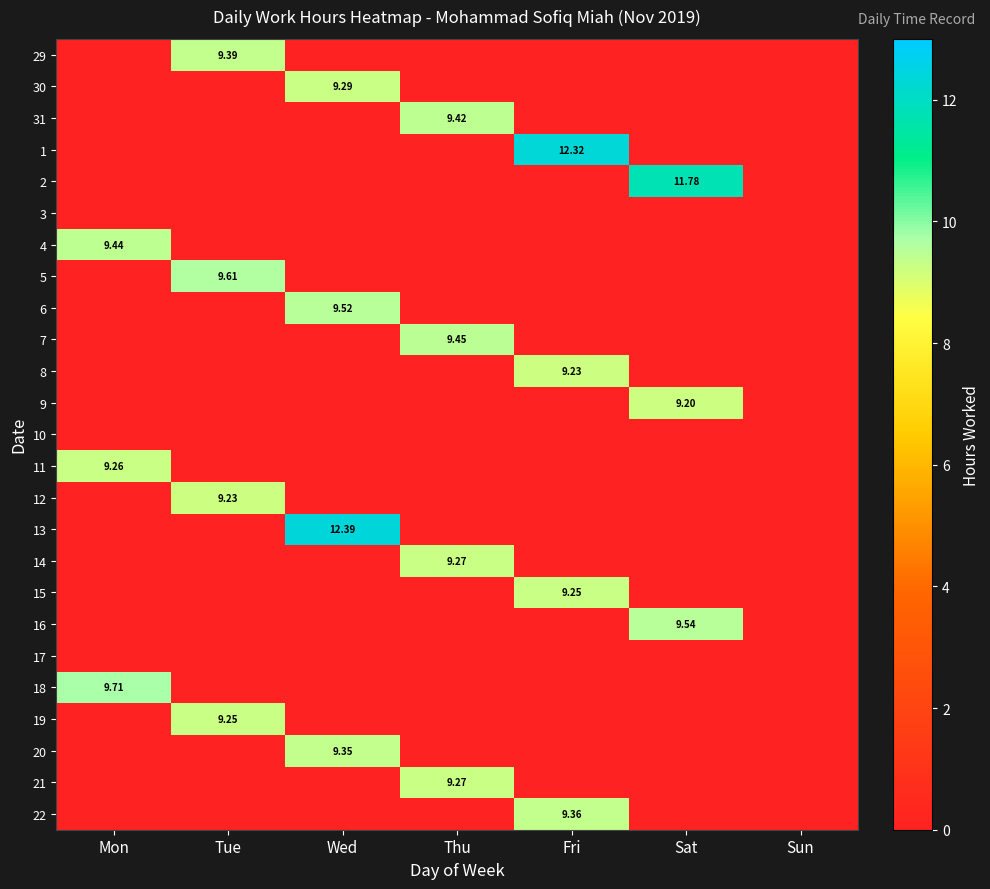

Rank the series at Tue from lowest to highest value.

30, 31, 1, 2, 3, 4, 6, 7, 8, 9, 10, 11, 13, 14, 15, 16, 17, 18, 20, 21, 22, 12, 19, 29, 5